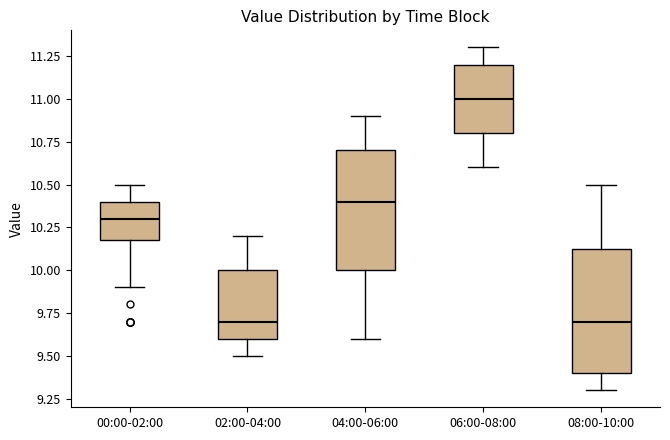

Reading left to right, read every box against the y-axis: the position of its median line, the range the box covers, and the ends of its whiskers. The values are not printed on the chart, so give them approximately, as read against the axis.

00:00-02:00: median 10.30, box 10.20 to 10.40, whiskers 9.90 to 10.50
02:00-04:00: median 9.70, box 9.60 to 10.00, whiskers 9.50 to 10.20
04:00-06:00: median 10.40, box 10.00 to 10.70, whiskers 9.60 to 10.90
06:00-08:00: median 11.00, box 10.80 to 11.20, whiskers 10.60 to 11.30
08:00-10:00: median 9.70, box 9.40 to 10.15, whiskers 9.30 to 10.50